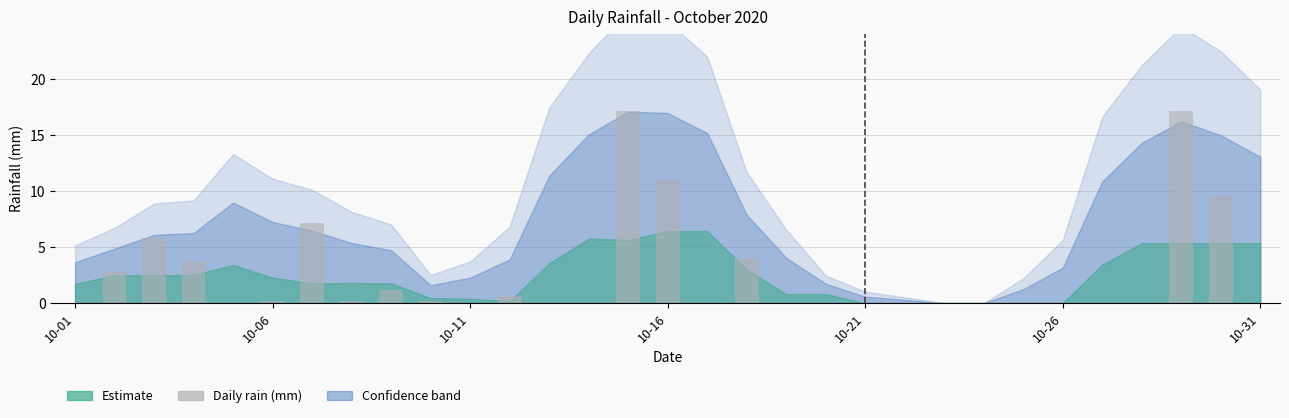

What is the greatest value displayed?

17.2